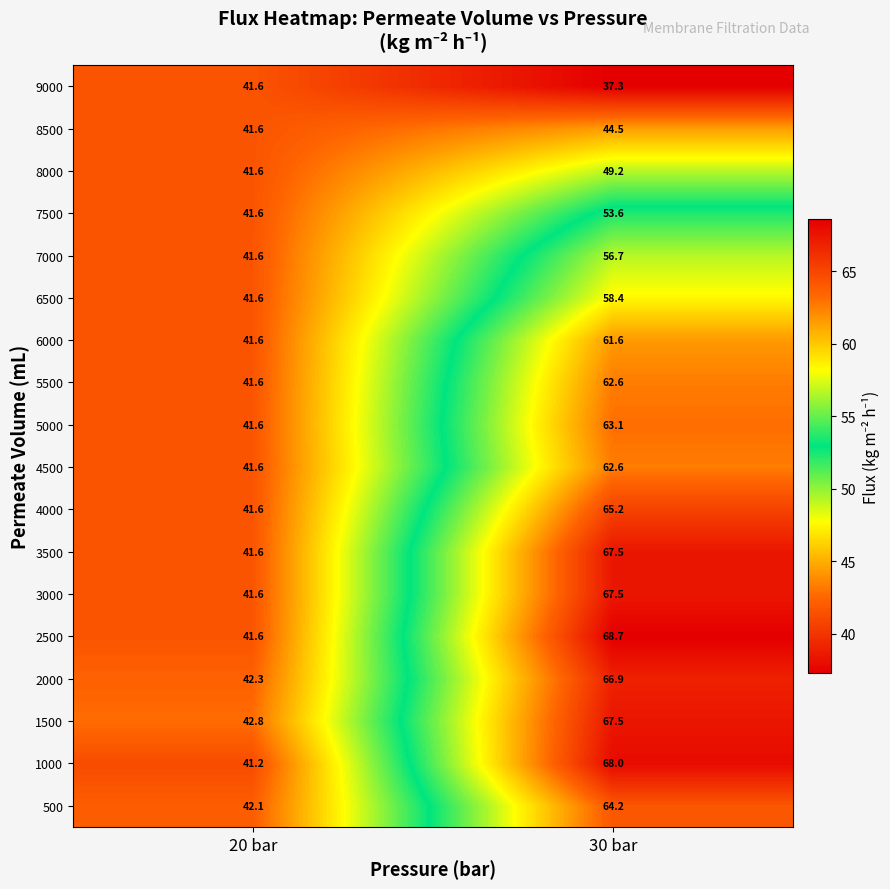

Rank the categories by 9000 value from lowest to highest.

30 bar, 20 bar